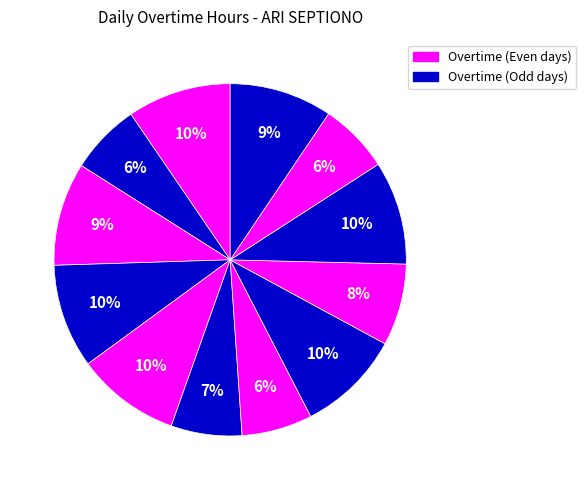

Does any single category account for the majority?

No